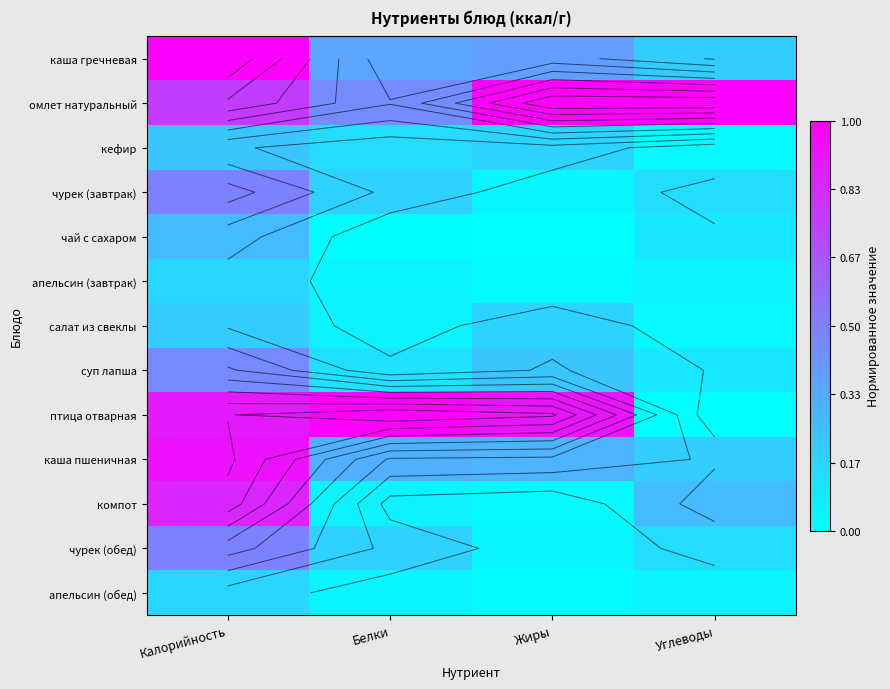

What is the difference between the салат из свеклы values at Жиры and Углеводы?

0.1